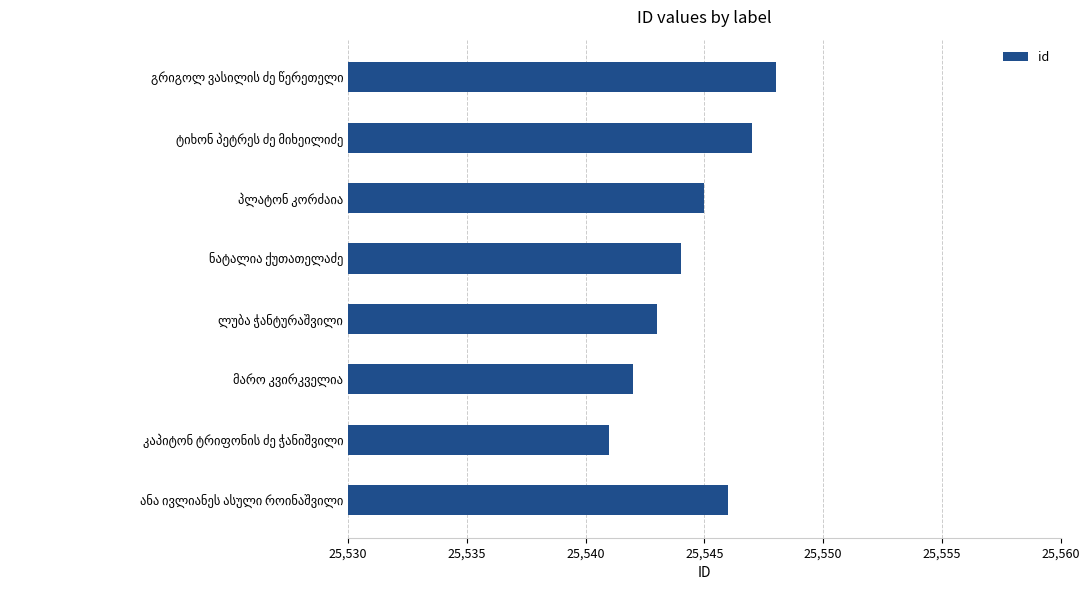

What is the minimum value shown in the chart?

25541